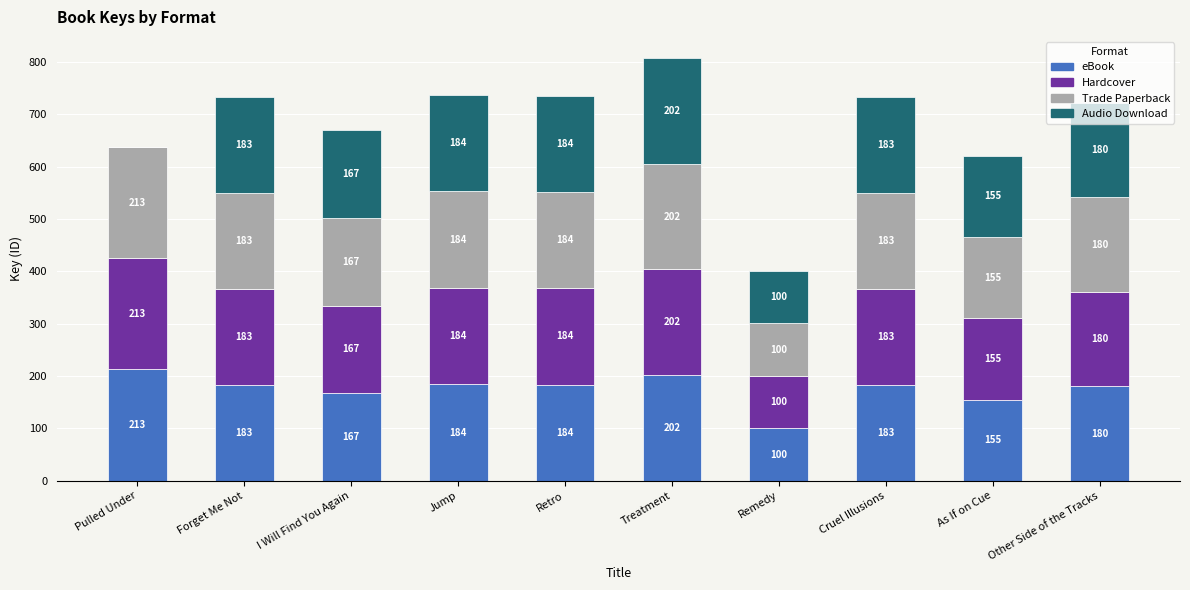

What is the approximate value of eBook at As If on Cue?

155.2